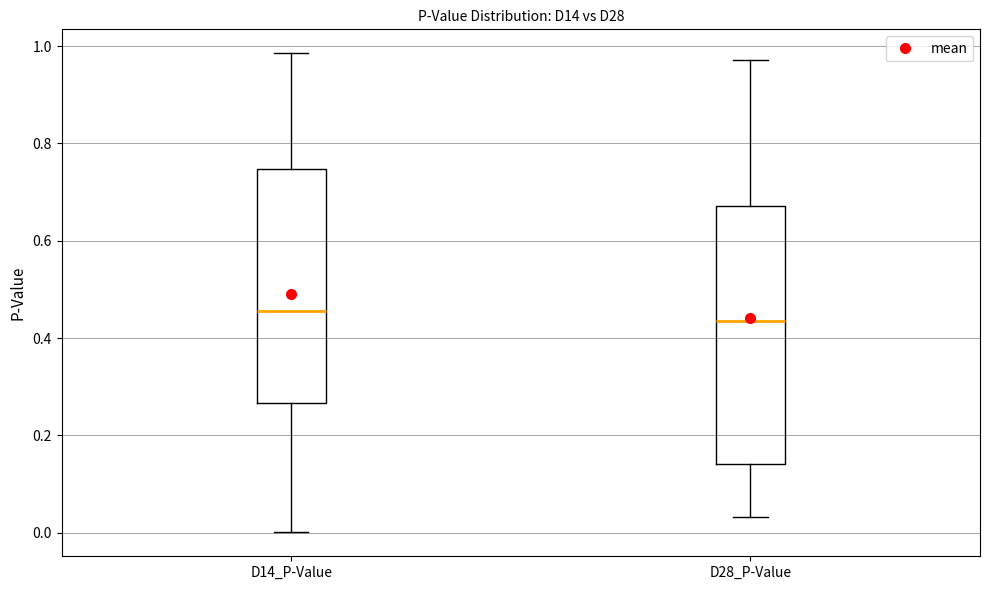

Which box has the highest median line?

D14_P-Value